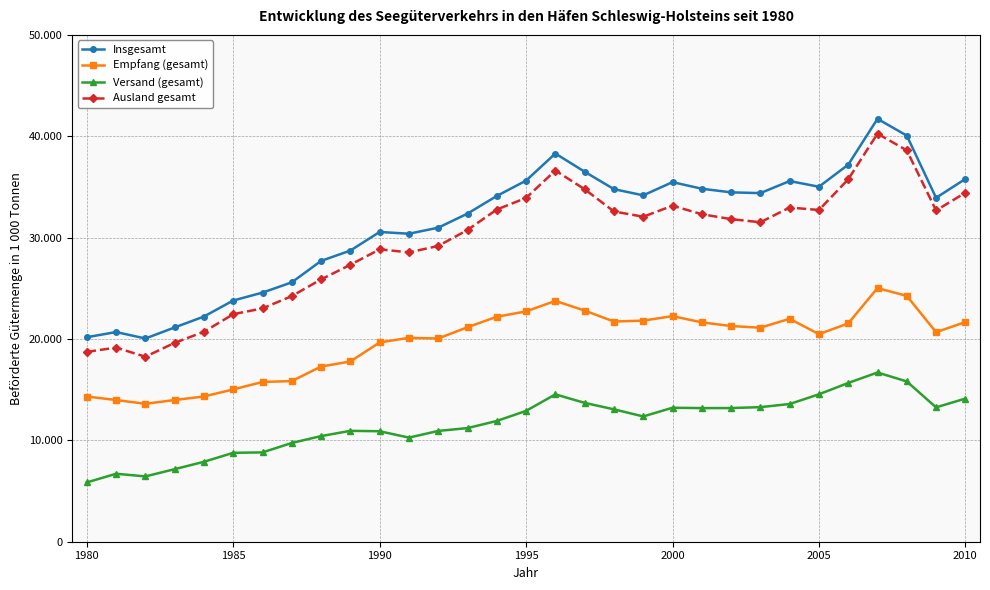

Is this an area chart (filled region under the line)?

No